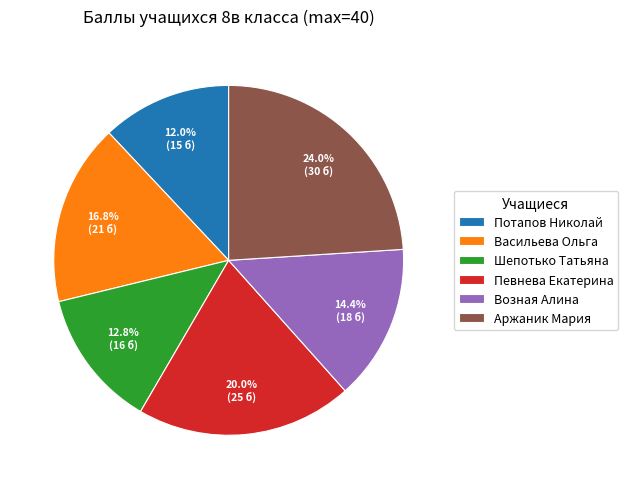

Rank the categories by value from lowest to highest.

Потапов Николай, Шепотько Татьяна, Возная Алина, Васильева Ольга, Певнева Екатерина, Аржаник Мария